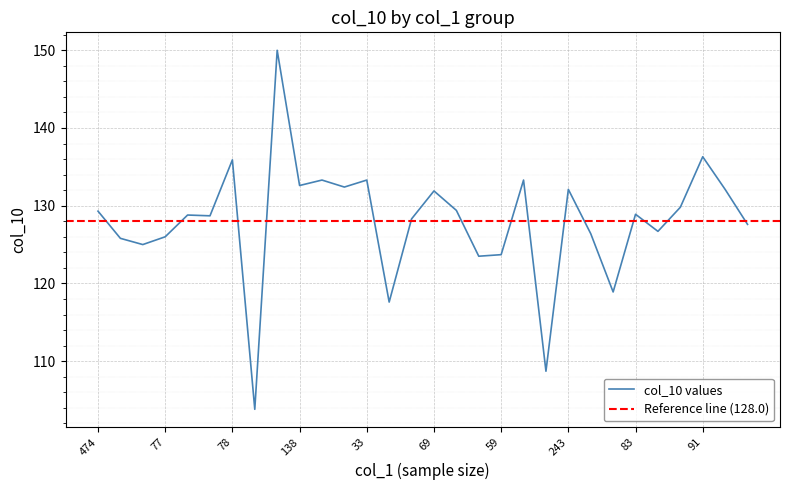

Where is the data nearest to the value 126?

77